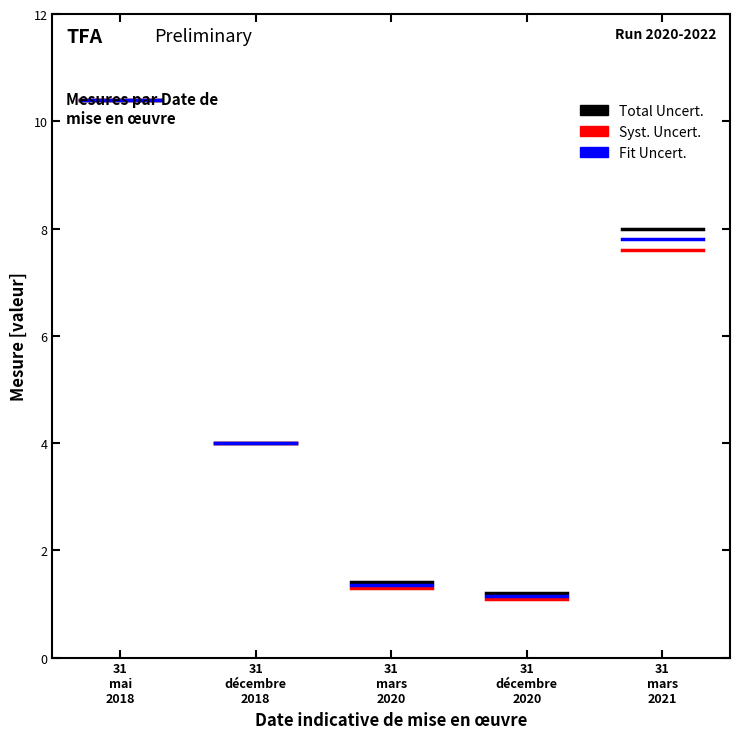

What is the difference between the values at 31 mars 2021 and 31 décembre 2018?

3.6